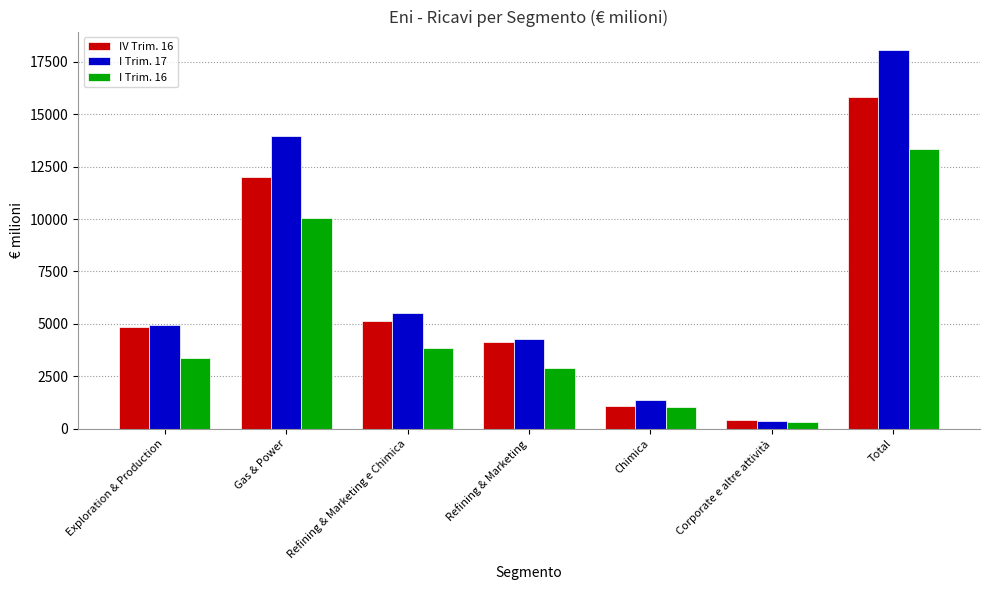

Reading left to right, what are all the values shown in this chart?

IV Trim. 16: Exploration & Production=4855	Gas & Power=11986	Refining & Marketing e Chimica=5125	Refining & Marketing=4141	Chimica=1082	Corporate e altre attività=391	Total=15807
I Trim. 17: Exploration & Production=4950	Gas & Power=13942	Refining & Marketing e Chimica=5515	Refining & Marketing=4294	Chimica=1346	Corporate e altre attività=348	Total=18047
I Trim. 16: Exploration & Production=3356	Gas & Power=10030	Refining & Marketing e Chimica=3869	Refining & Marketing=2916	Chimica=1019	Corporate e altre attività=310	Total=13344